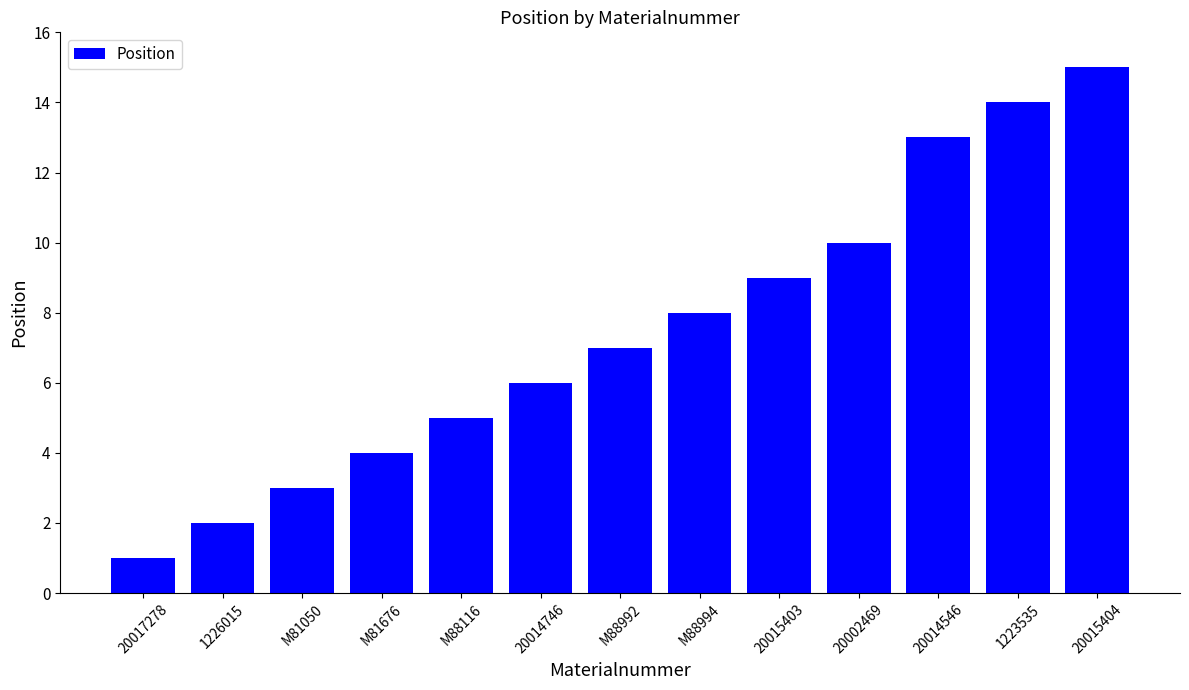

Reading left to right, what are all the values shown in this chart?

20017278=1	1226015=2	M81050=3	M81676=4	M88116=5	20014746=6	M88992=7	M88994=8	20015403=9	20002469=10	20014546=13	1223535=14	20015404=15